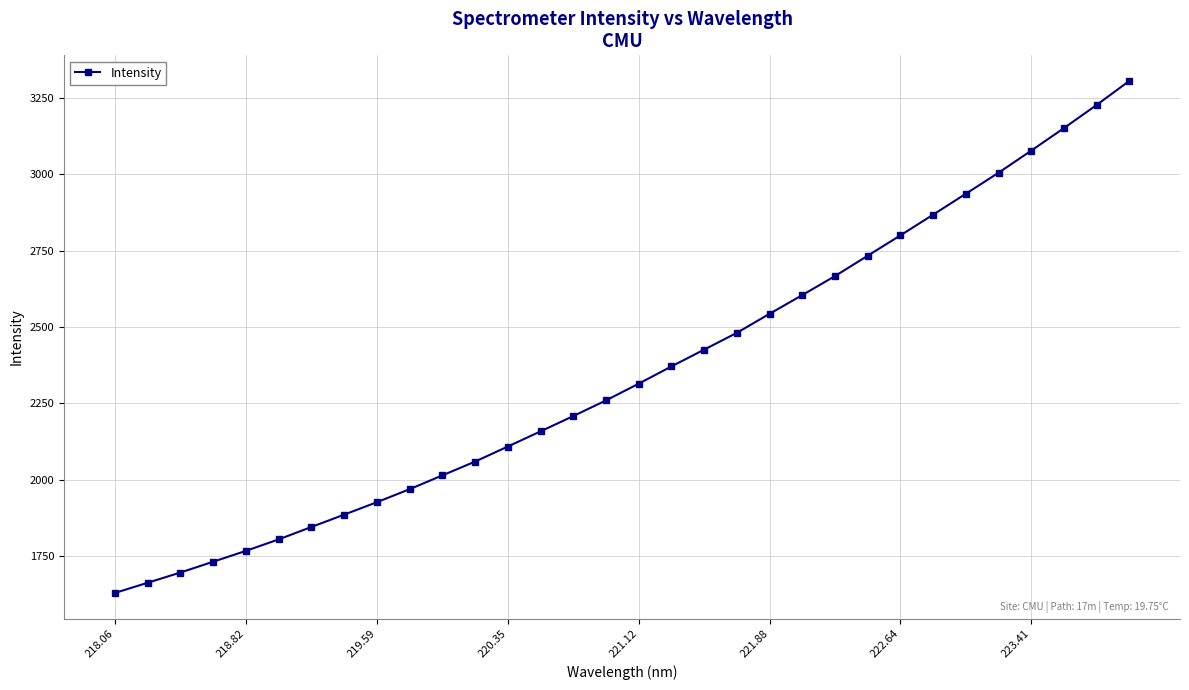

What is the maximum value shown in the chart?

3305.8